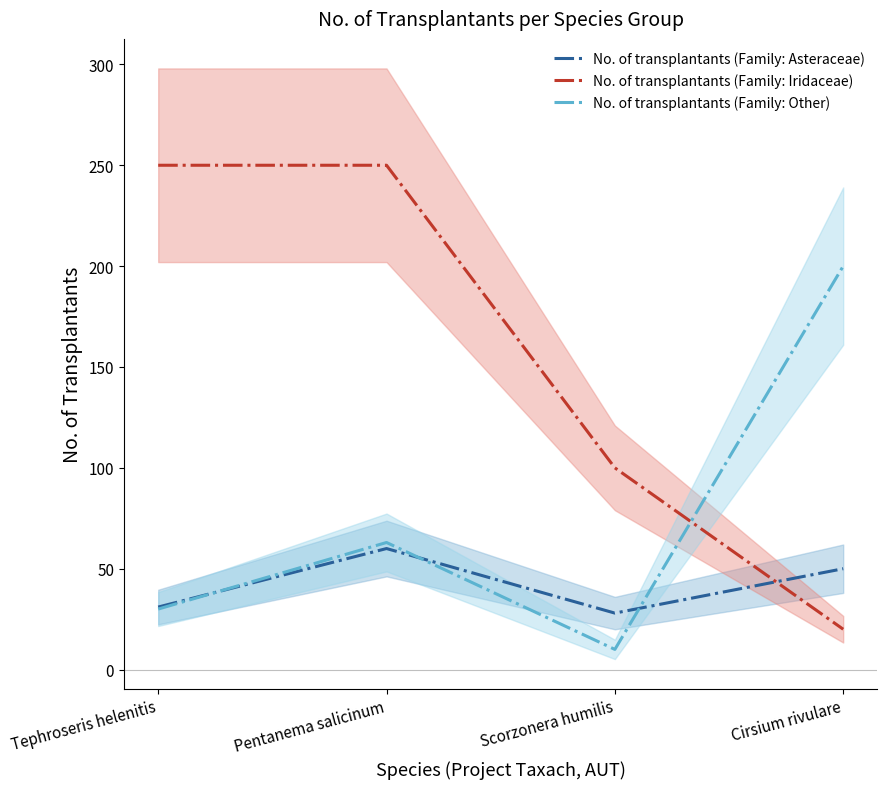

List the series in order of their overall mean, highest first.

No. of transplantants (Family: Iridaceae), No. of transplantants (Family: Other), No. of transplantants (Family: Asteraceae)